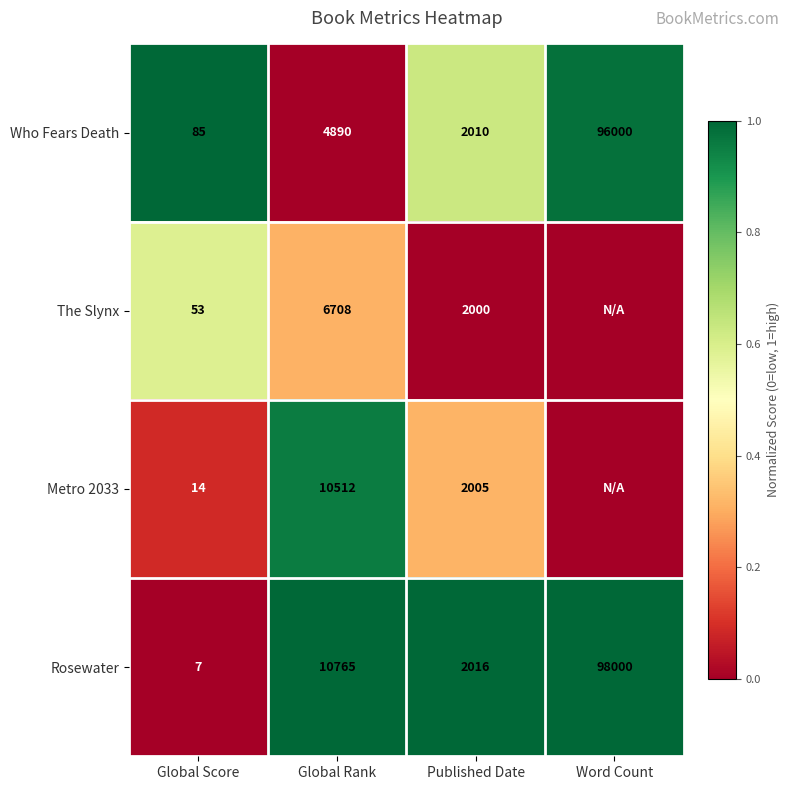

Rank the series at Published Date from highest to lowest value.

Rosewater, Who Fears Death, Metro 2033, The Slynx